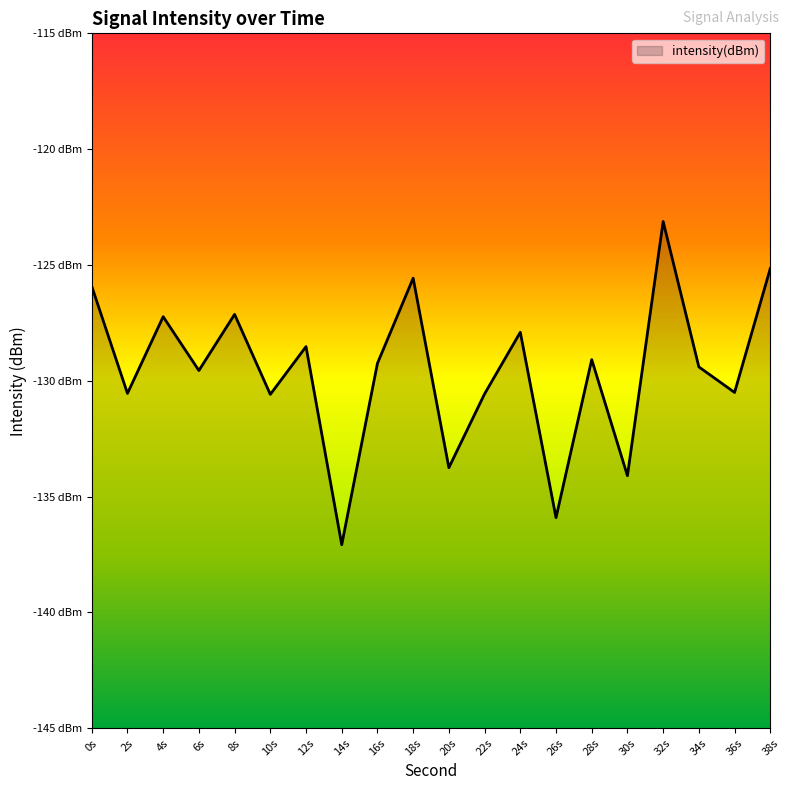

What is the smallest value displayed?

-137.1